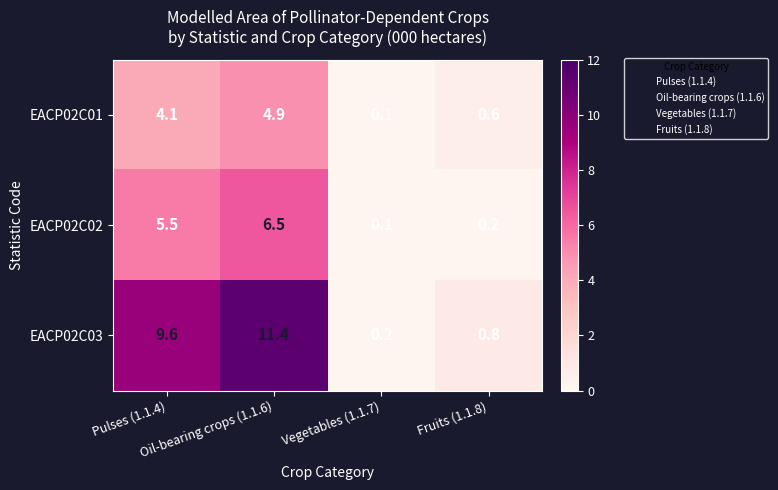

Rank the series by their maximum value, from highest to lowest.

EACP02C03, EACP02C02, EACP02C01